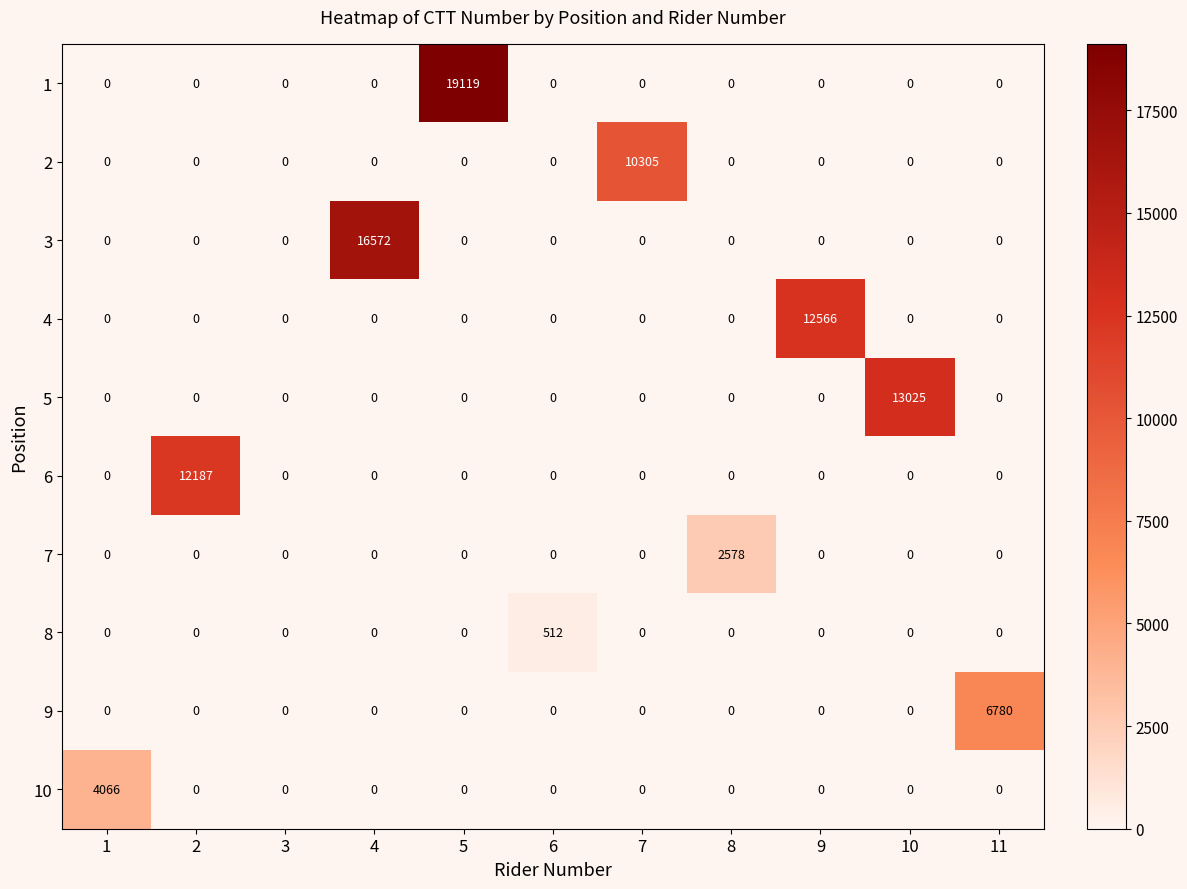

Is it true that 5 equals 8564 at 9?

False